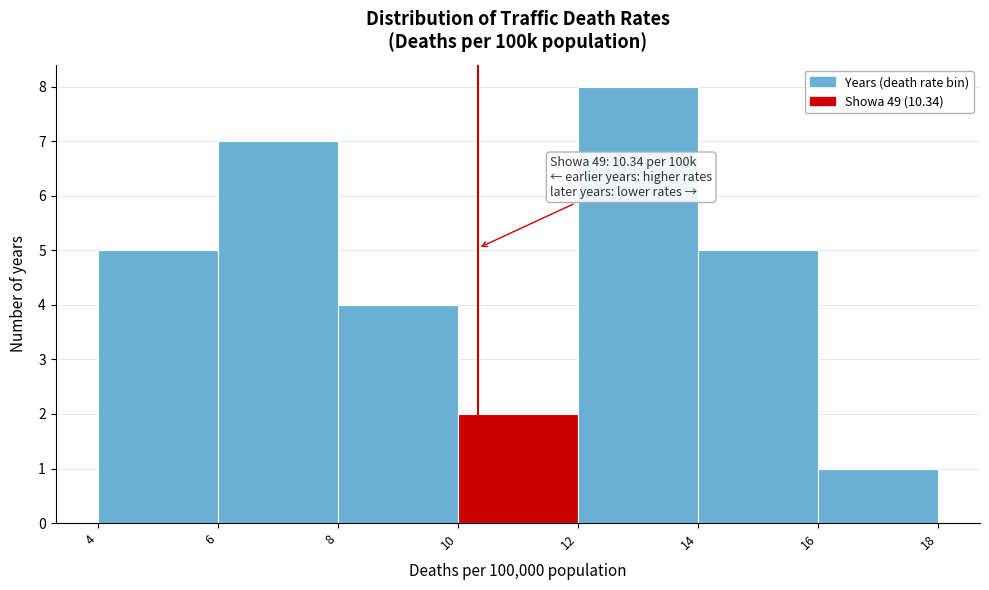

Over which range of the x-axis is the bar tallest?

12 to 14